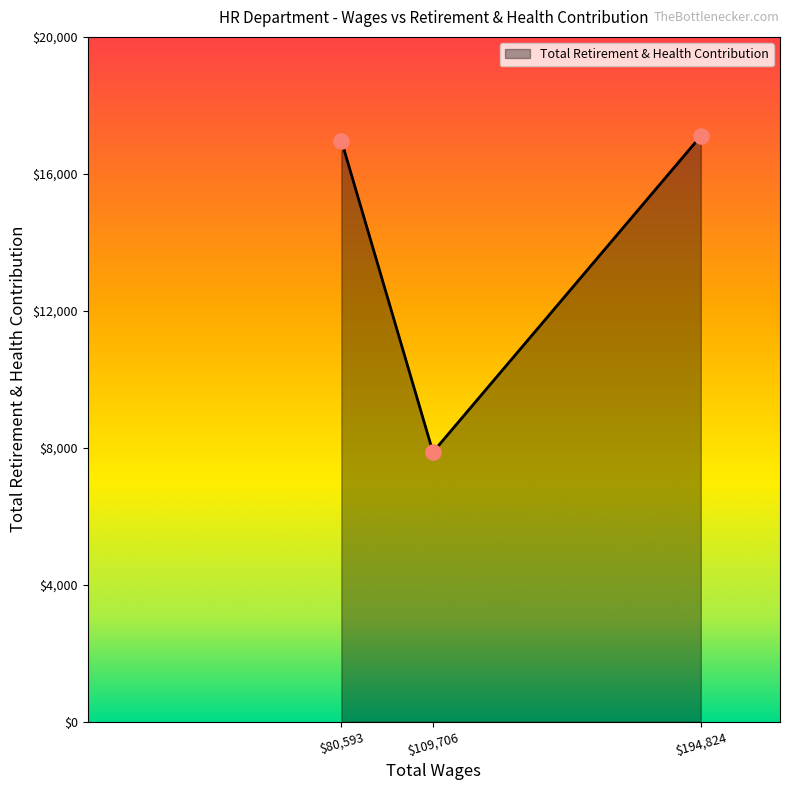

Where is the data nearest to the value 12487?

$80,593